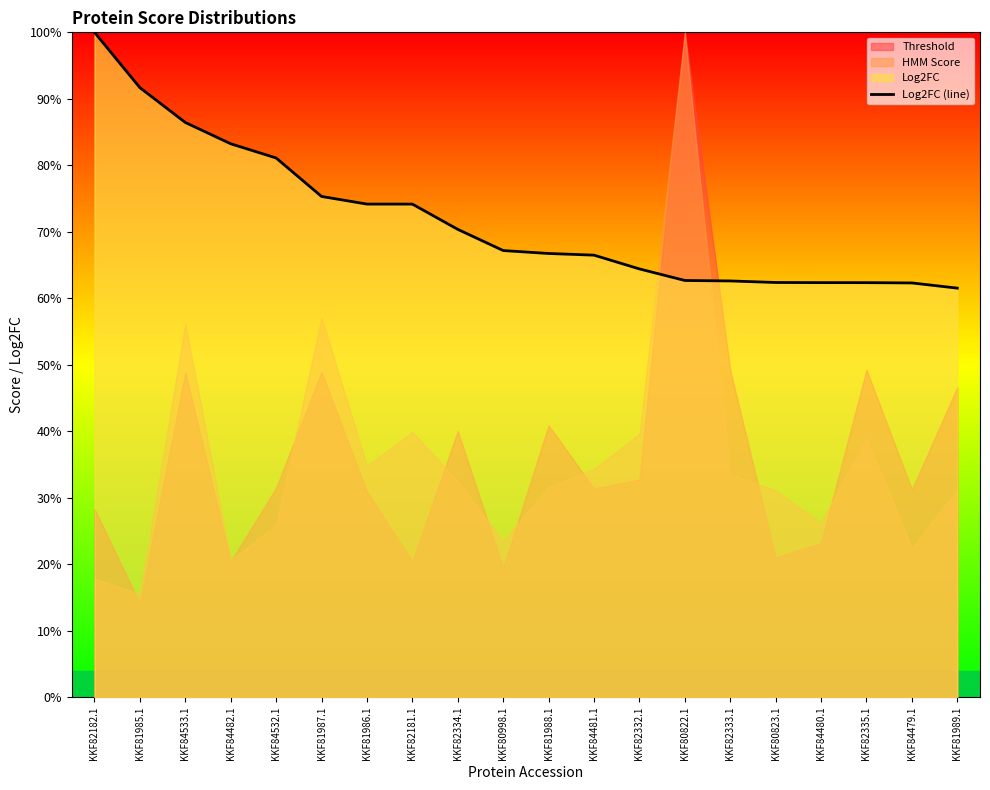

What is the sum of the values at KKF82335.1 and KKF81985.1?

154.0